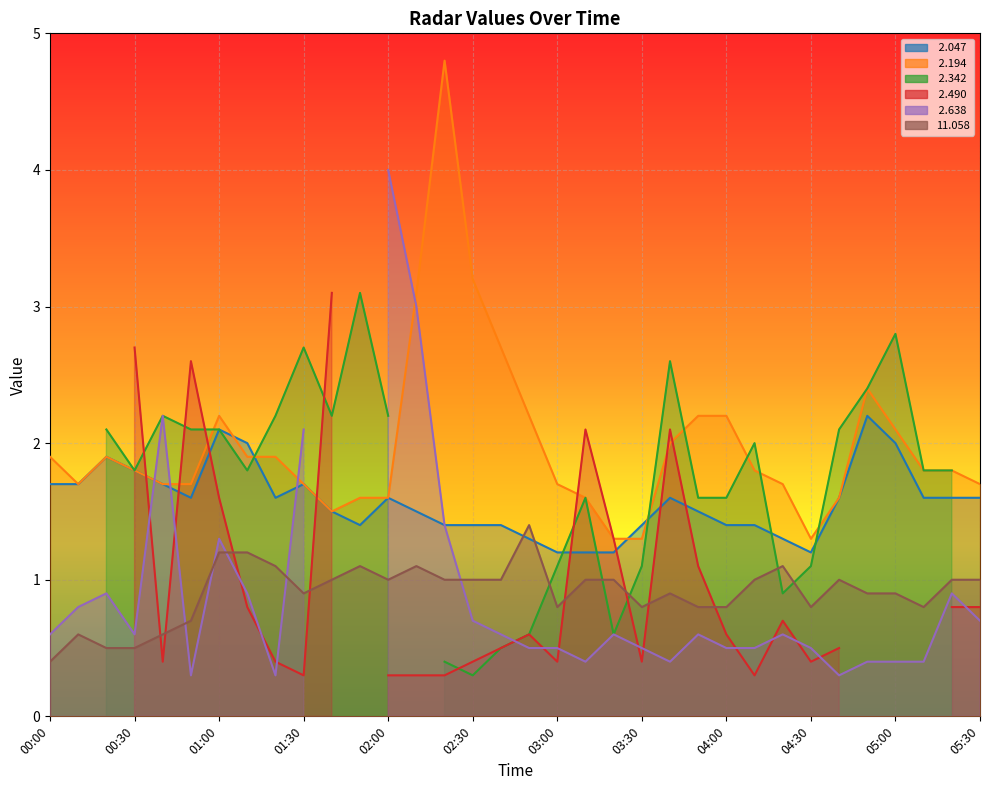

What is the highest value of the  2.194 series?

4.8